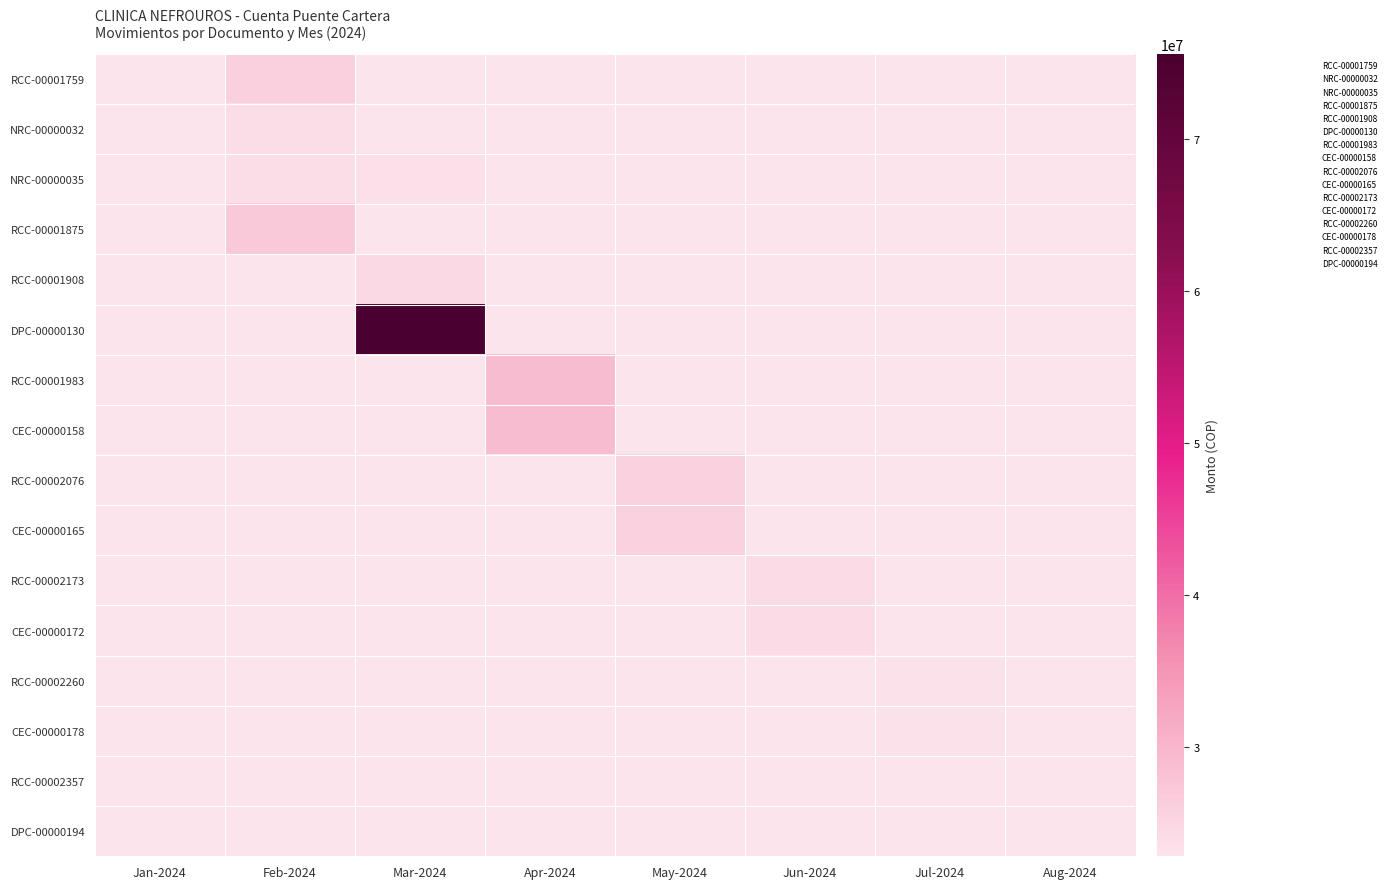

Reading left to right, extract all data points from this chart.

RCC-00001759: 0	25974142	0	0	0	0	0	0
NRC-00000032: 0	24012339	0	0	0	0	0	0
NRC-00000035: 0	24012339	23633790	0	0	0	0	0
RCC-00001875: 0	26992534	0	0	0	0	0	0
RCC-00001908: 0	0	24606400	0	0	0	0	0
DPC-00000130: 0	0	75600466	0	0	0	0	0
RCC-00001983: 0	0	0	29214713	0	0	0	0
CEC-00000158: 0	0	0	29214713	0	0	0	0
RCC-00002076: 0	0	0	0	25724079	0	0	0
CEC-00000165: 0	0	0	0	25724079	0	0	0
RCC-00002173: 0	0	0	0	0	24138406	0	0
CEC-00000172: 0	0	0	0	0	24138406	0	0
RCC-00002260: 0	0	0	0	0	0	23385941	0
CEC-00000178: 0	0	0	0	0	0	23385941	0
RCC-00002357: 0	0	0	0	0	0	0	22836280
DPC-00000194: 0	0	0	0	0	0	0	22836280